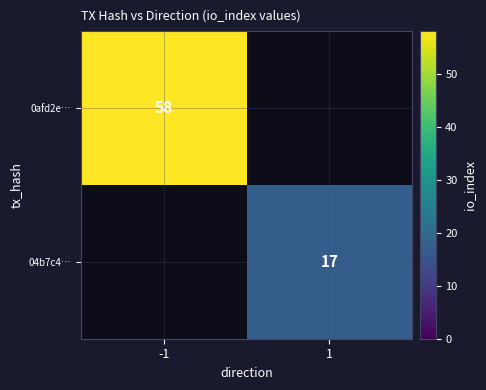

The 04b7c4… series shows 17 at 1. True or false?

True